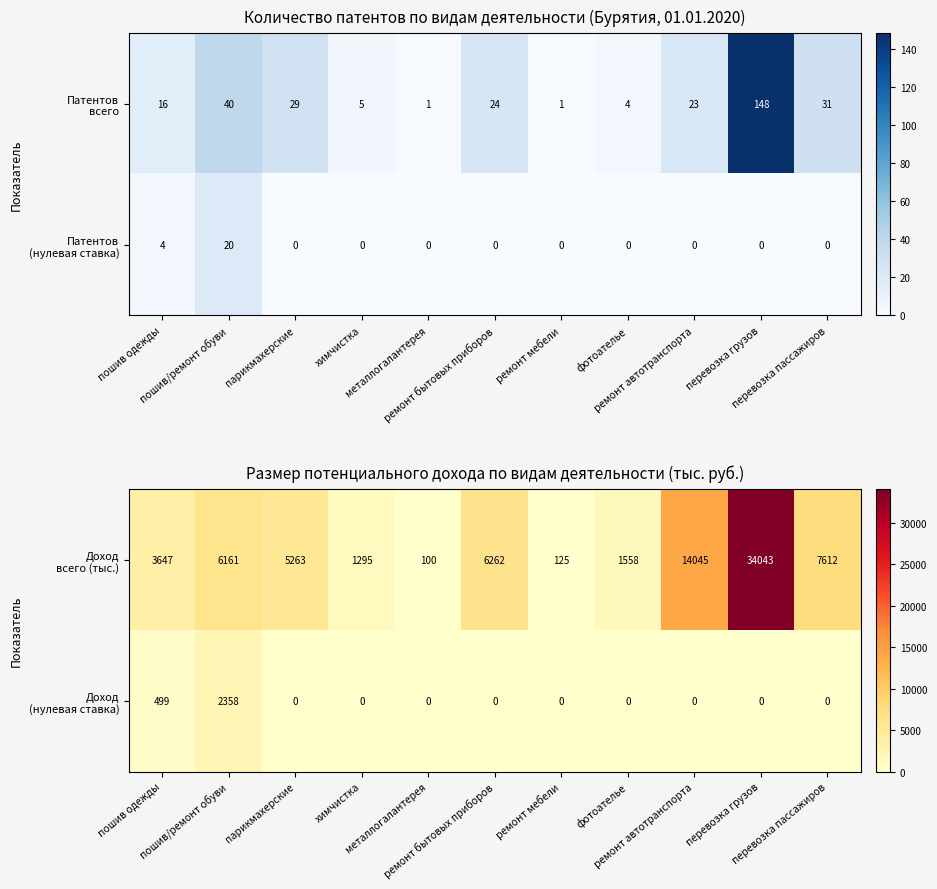

List the series in order of their peak value, highest first.

Доход всего (тыс.), Доход (нулевая ставка)